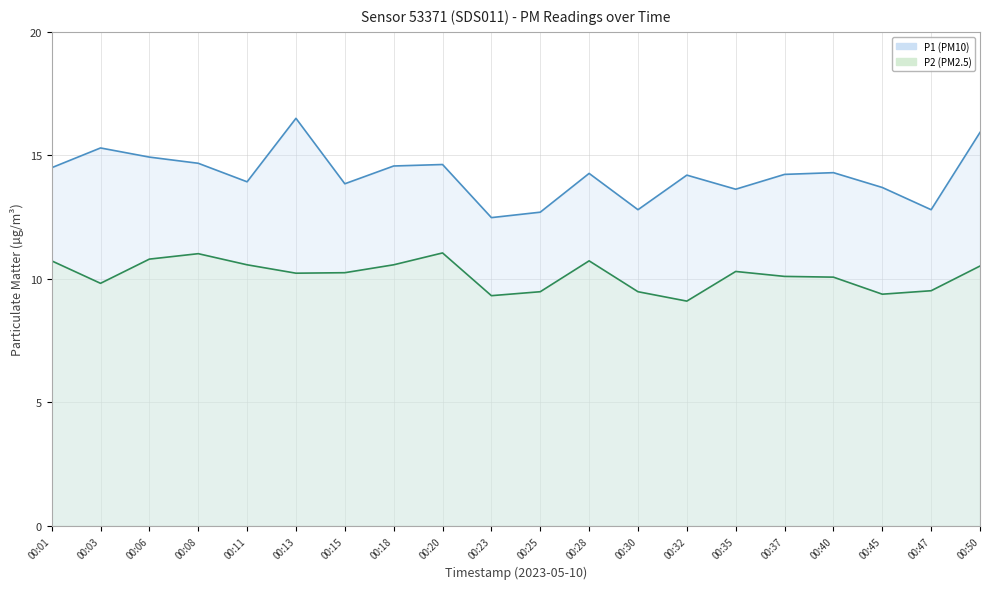

What is the total value across all series at 00:30?

22.3